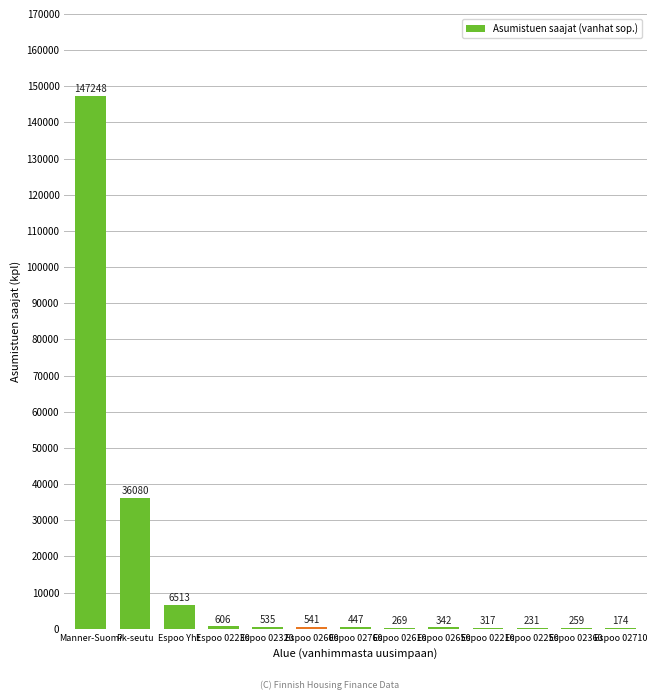

At which category does the chart reach its peak across all series?

Manner-Suomi